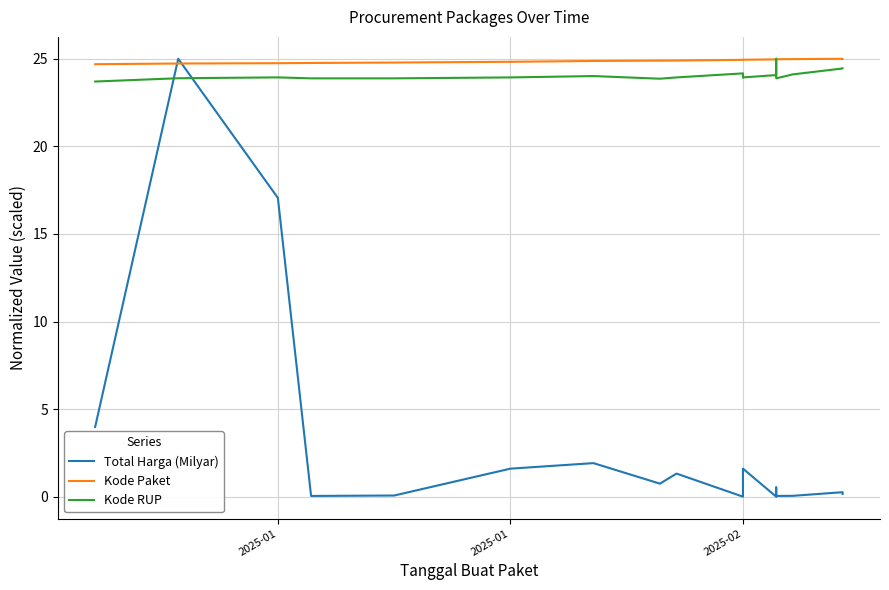

What is the sum of all Kode Paket values?

497.9